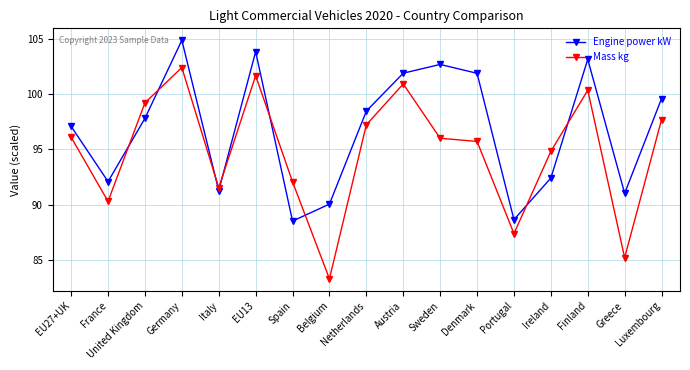

True or false: Engine power kW has more than 1 interior local peaks.

True